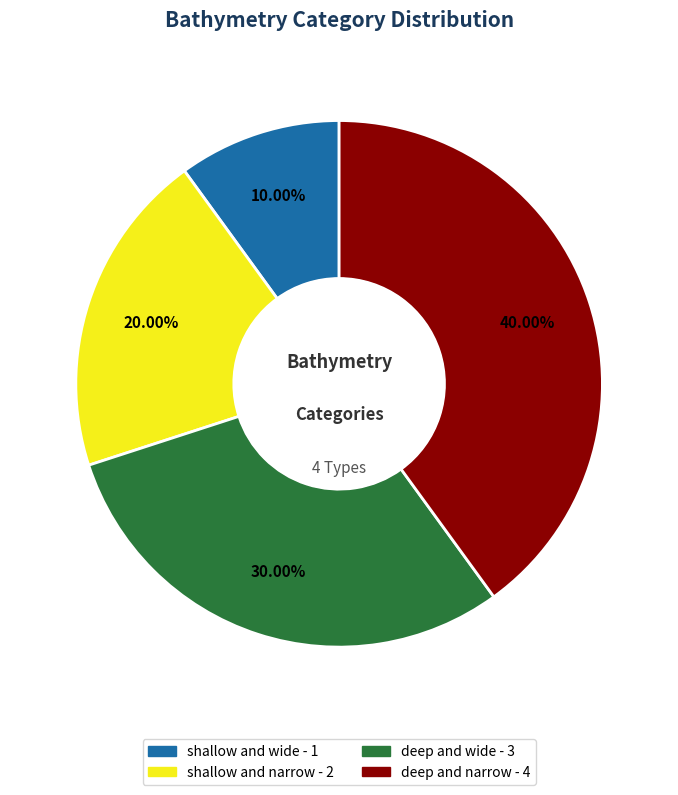

Rank the categories by value from lowest to highest.

shallow and wide, shallow and narrow, deep and wide, deep and narrow